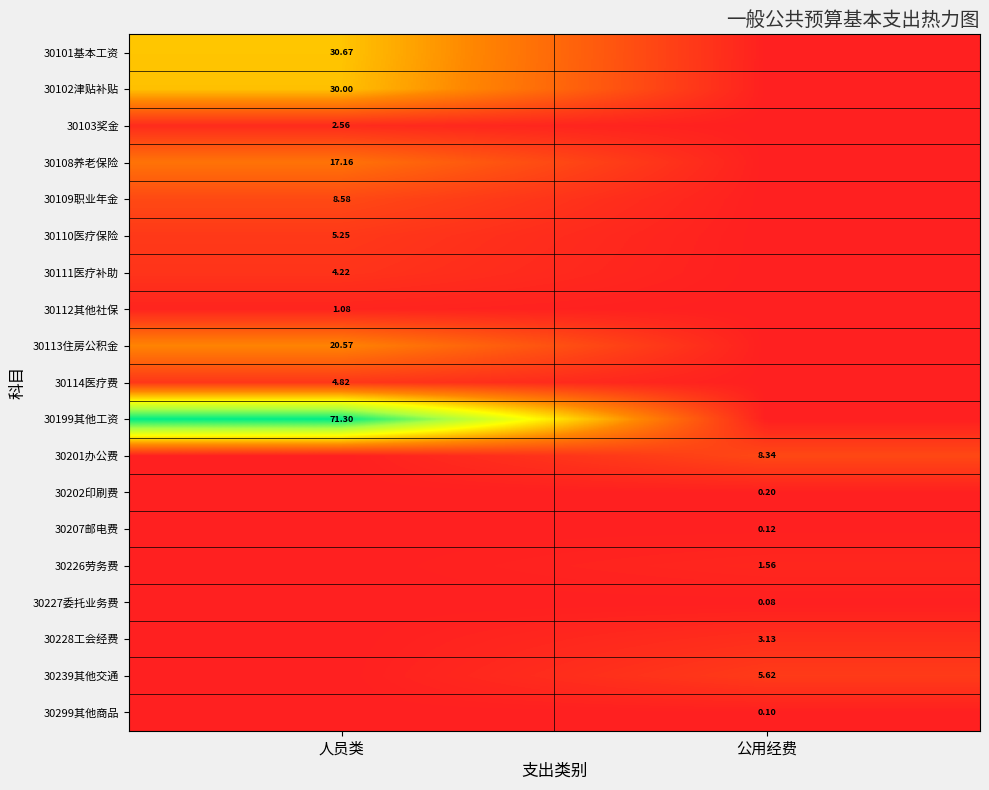

Is the value of 30108养老保险 at 人员类 greater than the value of 30109职业年金 at 人员类?

Yes